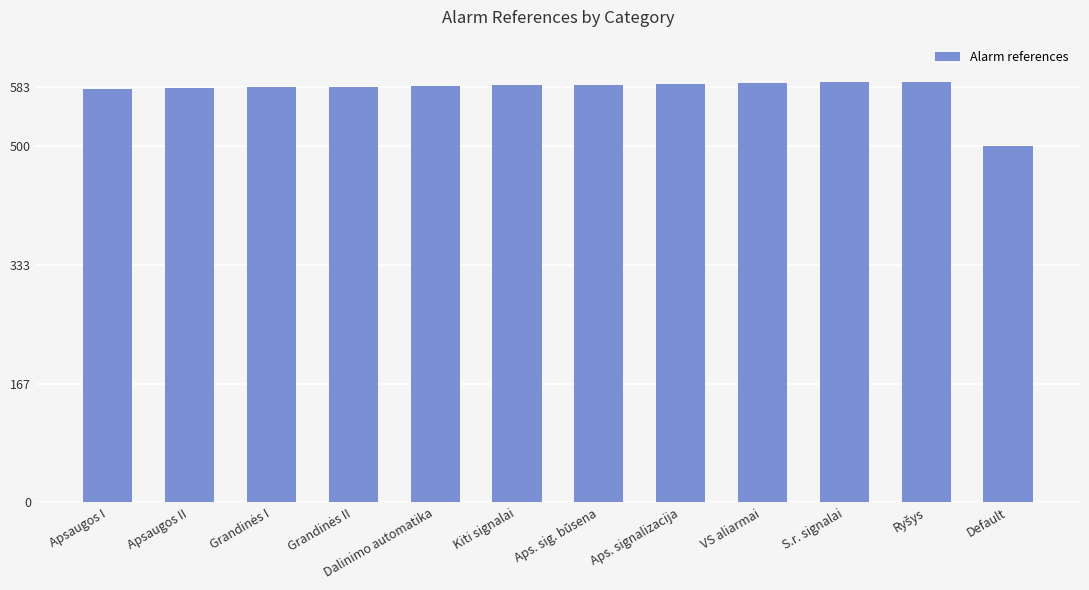

The chart shows a value of 589 at VS aliarmai. True or false?

True